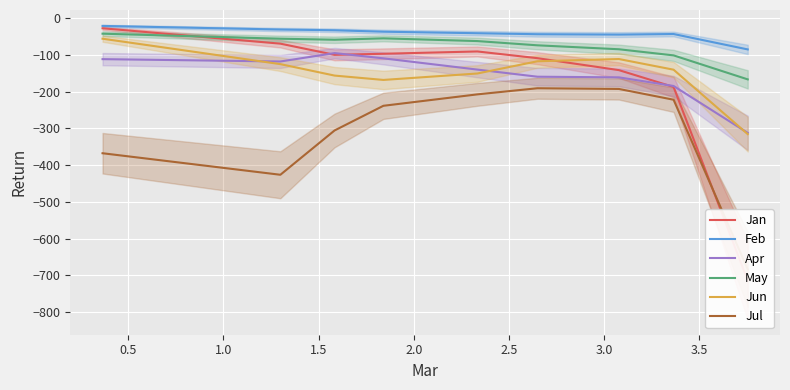

What is the highest value of the Feb series?

-20.9